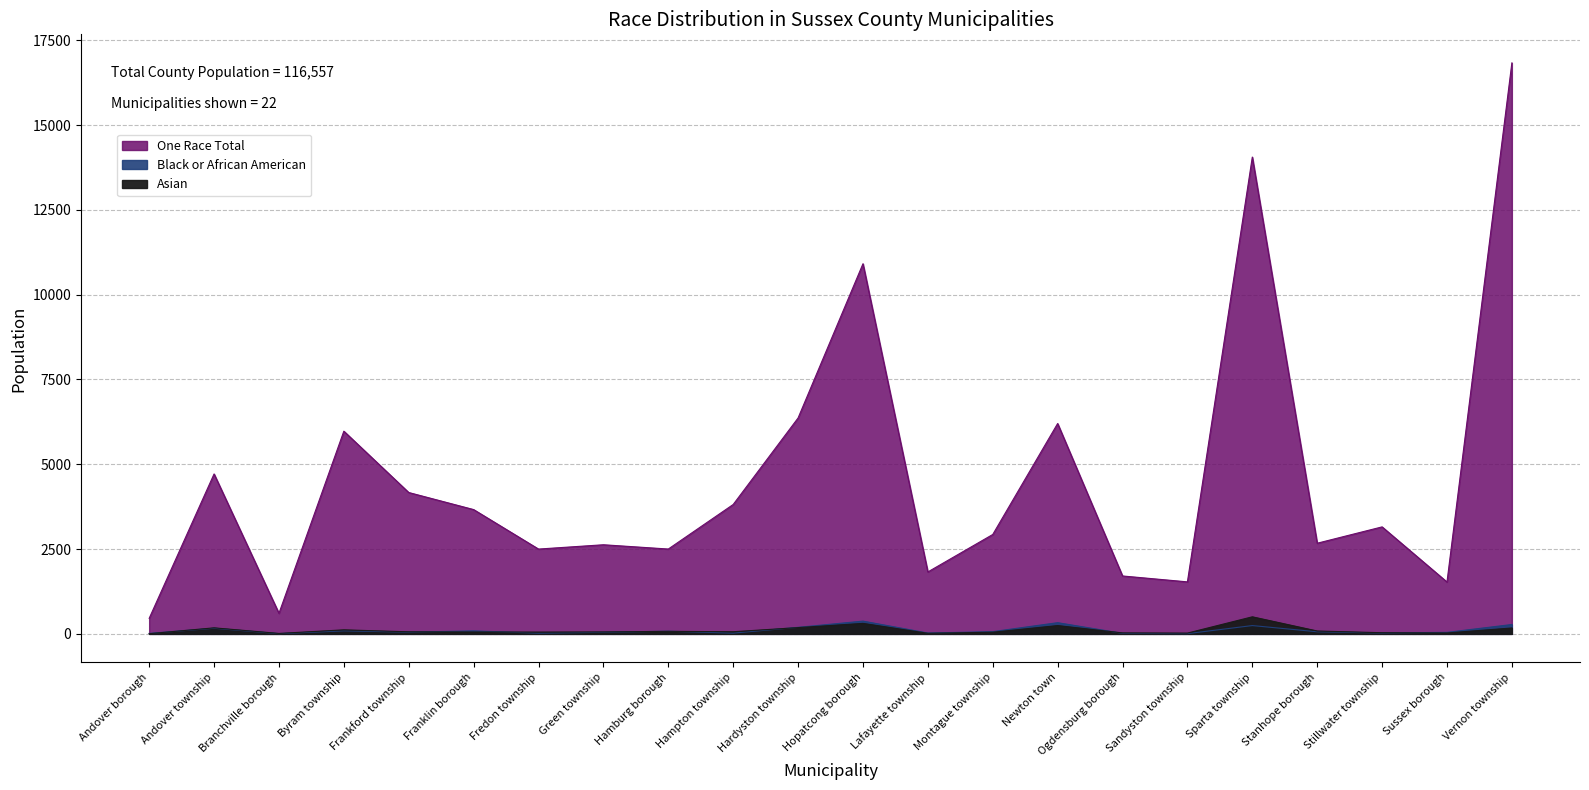

What is the sum of the Asian values at Montague township and Franklin borough?

104